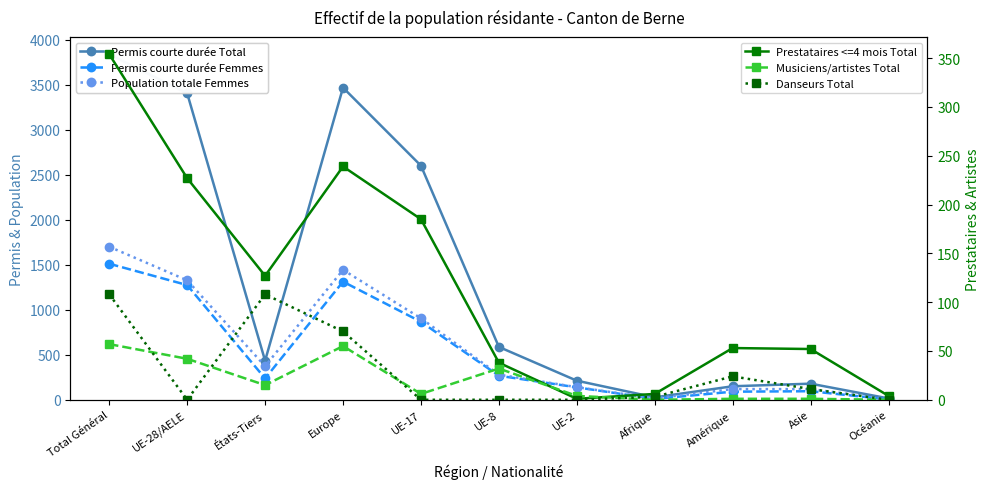

What is the sum of all Population totale Femmes values?

6424